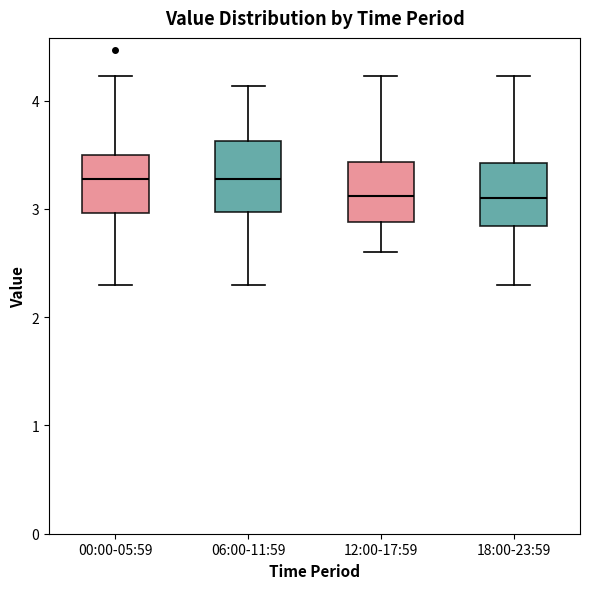

Reading left to right, read every box against the y-axis: the position of its median line, the range the box covers, and the ends of its whiskers. The values are not printed on the chart, so give them approximately, as read against the axis.

00:00-05:59: median 3.3, box 3.0 to 3.5, whiskers 2.3 to 4.2
06:00-11:59: median 3.3, box 3.0 to 3.6, whiskers 2.3 to 4.1
12:00-17:59: median 3.1, box 2.9 to 3.4, whiskers 2.6 to 4.2
18:00-23:59: median 3.1, box 2.8 to 3.4, whiskers 2.3 to 4.2